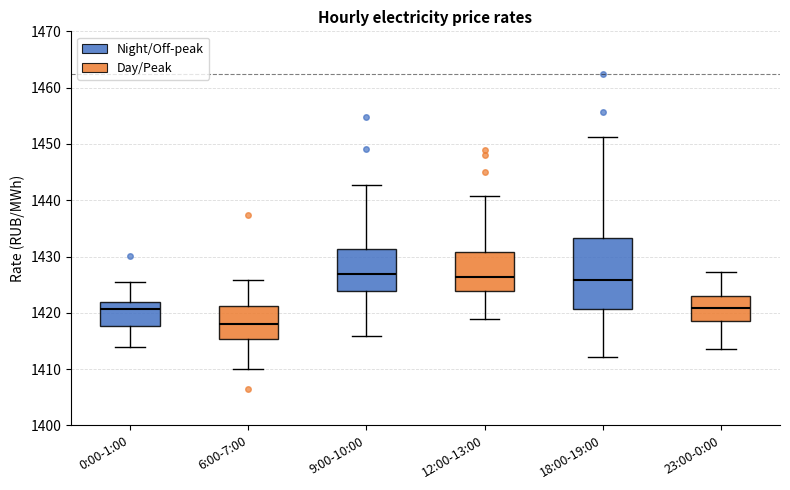

Reading left to right, read every box against the y-axis: the position of its median line, the range the box covers, and the ends of its whiskers. The values are not printed on the chart, so give them approximately, as read against the axis.

0:00-1:00: median 1421, box 1418 to 1422, whiskers 1414 to 1425
6:00-7:00: median 1418, box 1415 to 1421, whiskers 1410 to 1426
9:00-10:00: median 1427, box 1424 to 1431, whiskers 1416 to 1443
12:00-13:00: median 1426, box 1424 to 1431, whiskers 1419 to 1441
18:00-19:00: median 1426, box 1421 to 1433, whiskers 1412 to 1451
23:00-0:00: median 1421, box 1419 to 1423, whiskers 1414 to 1427